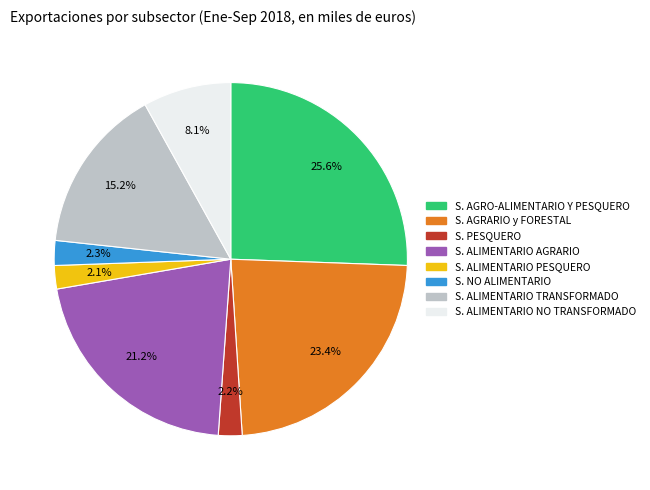

To the nearest percent, what portion does S. AGRO-ALIMENTARIO Y PESQUERO represent?

26%